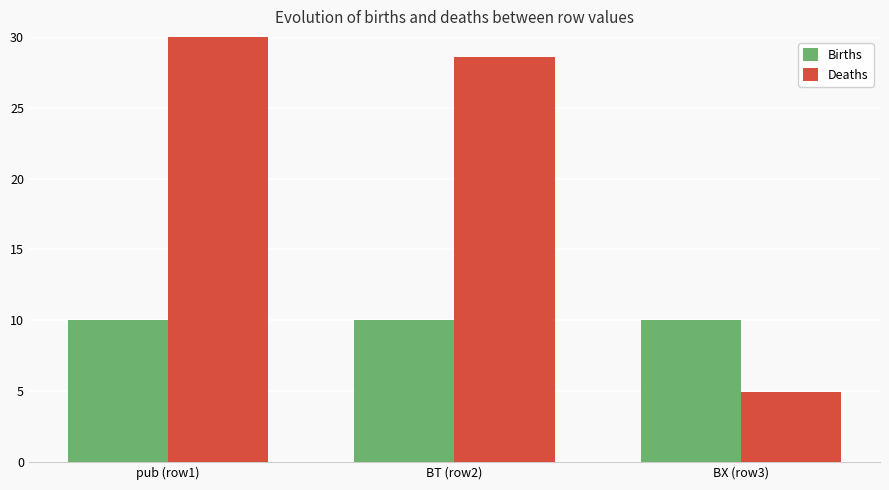

True or false: Births has a value of 10.0 at BX (row3).

True